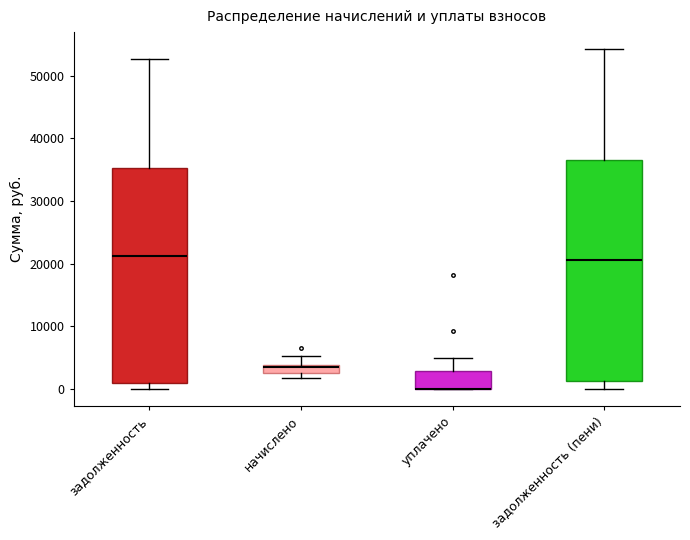

Where is the lower edge of the box for задолженность on the y-axis? The values are not printed on the chart, so give them approximately, as read against the axis.

1000